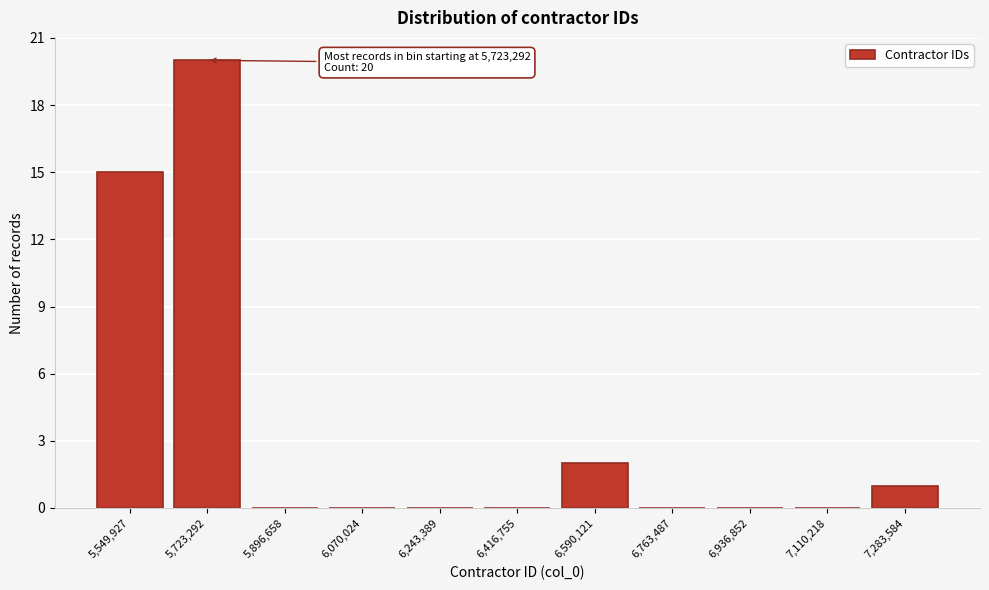

Reading left to right, list all the values displayed in this chart.

5,549,927=15	5,723,292=20	5,896,658=0	6,070,024=0	6,243,389=0	6,416,755=0	6,590,121=2	6,763,487=0	6,936,852=0	7,110,218=0	7,283,584=1